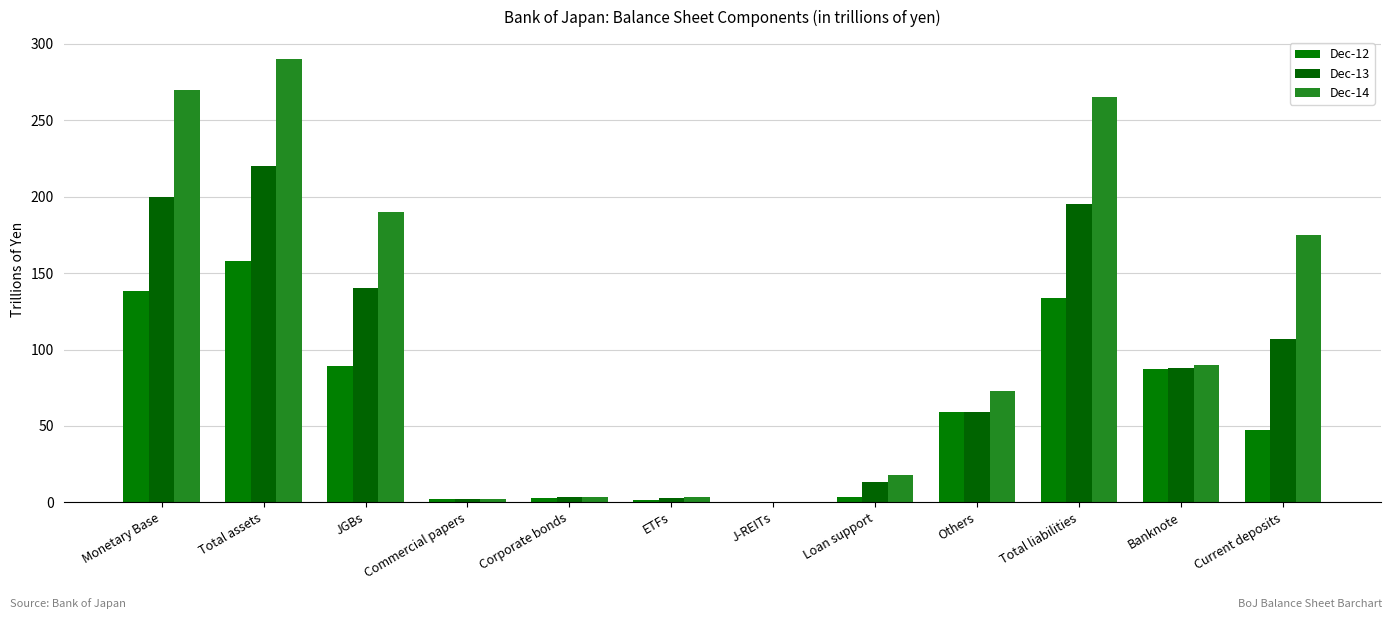

Read the Dec-13 value at Others.

59.0